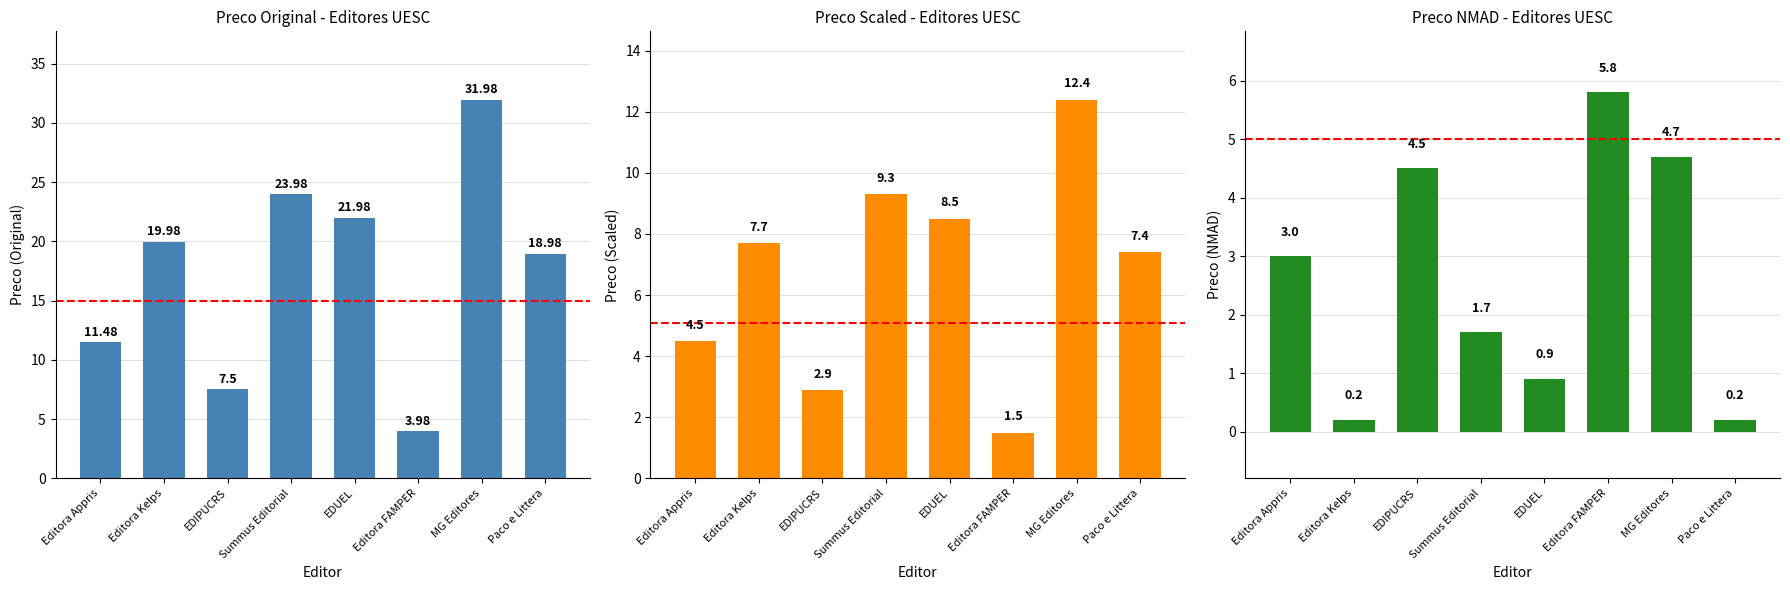

At which label does Preco (Scaled) reach its peak?

MG Editores